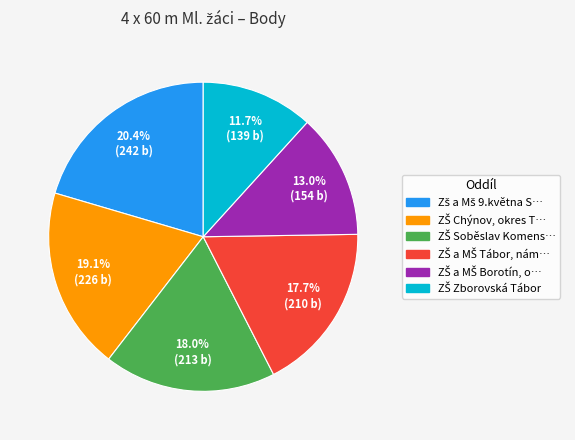

Does any single category account for the majority?

No